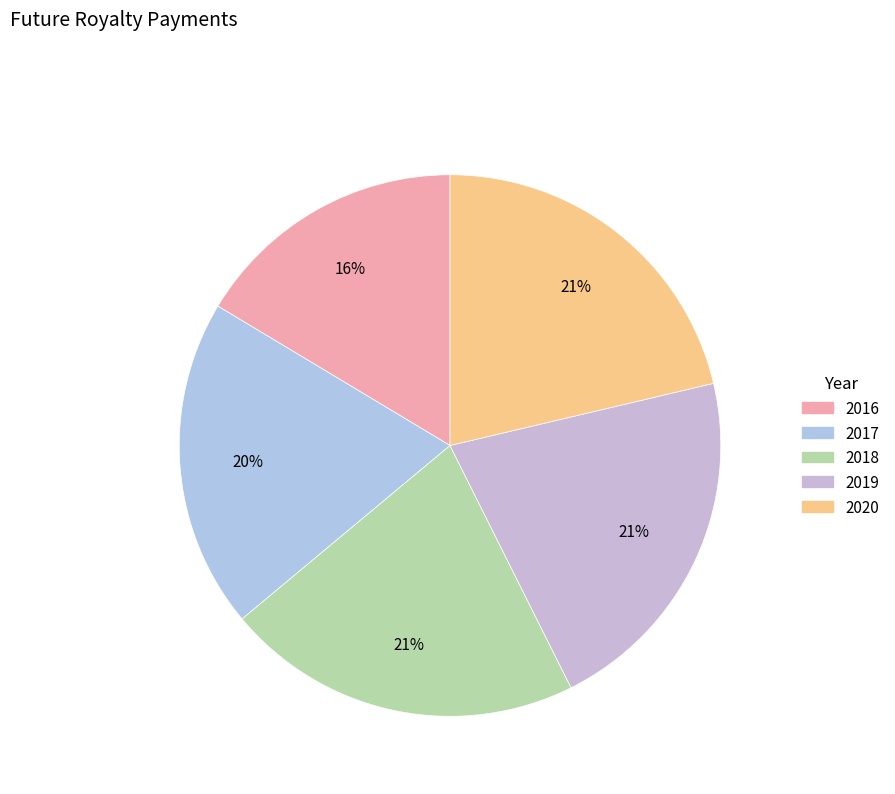

To the nearest percent, what is the difference between the 2016 and 2018 slice percentages?

5%